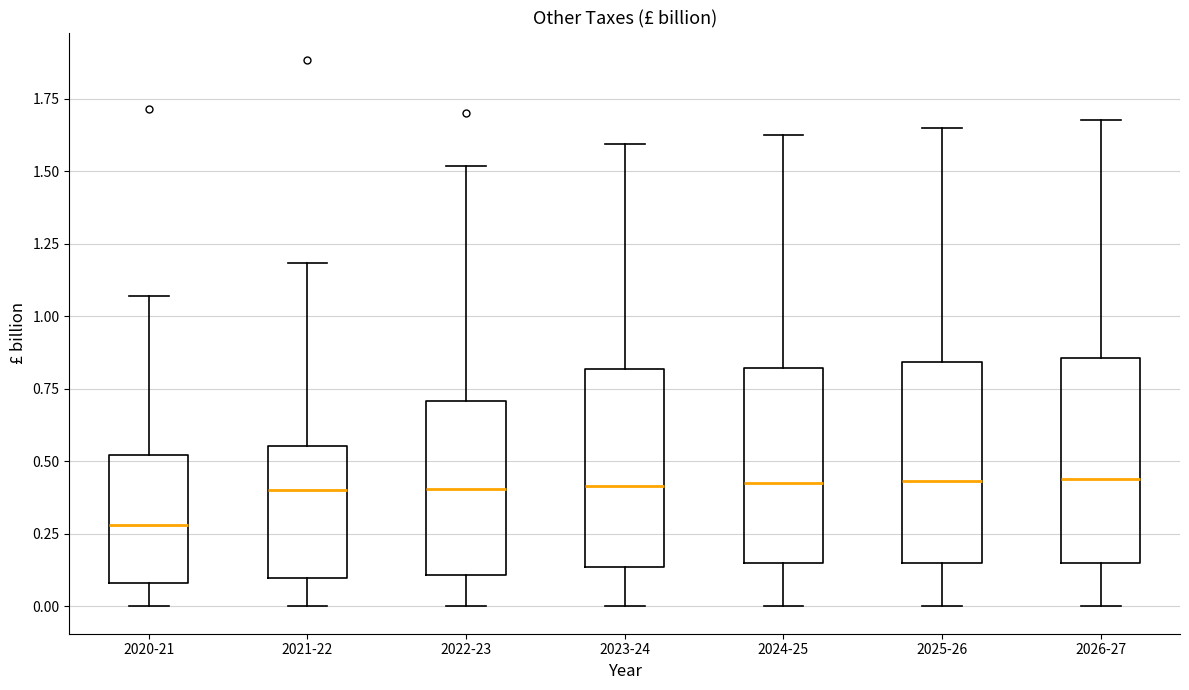

Where is the upper edge of the box for 2025-26 on the y-axis? The values are not printed on the chart, so give them approximately, as read against the axis.

0.85